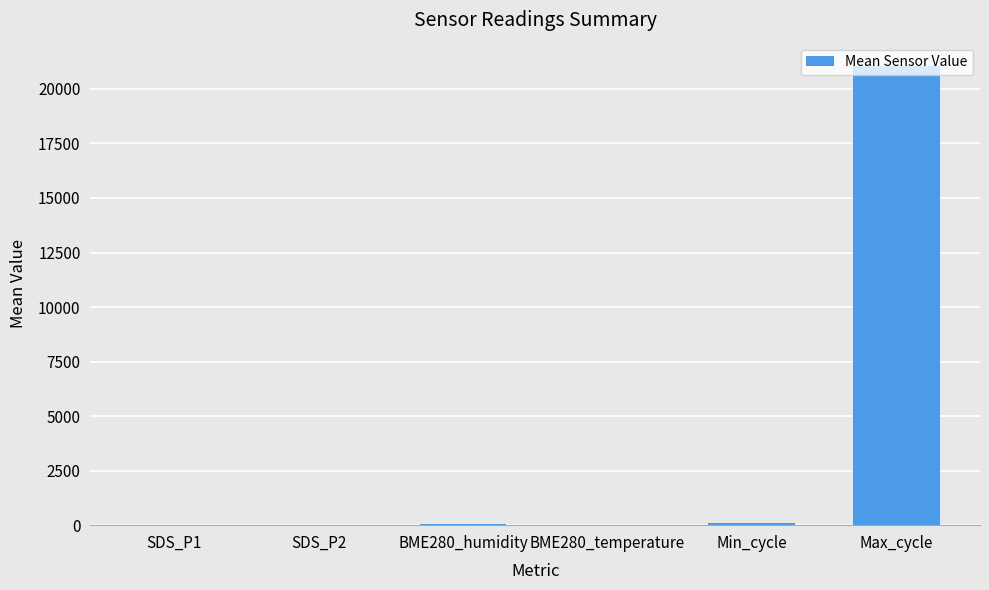

What is the sum of all values?

21214.9